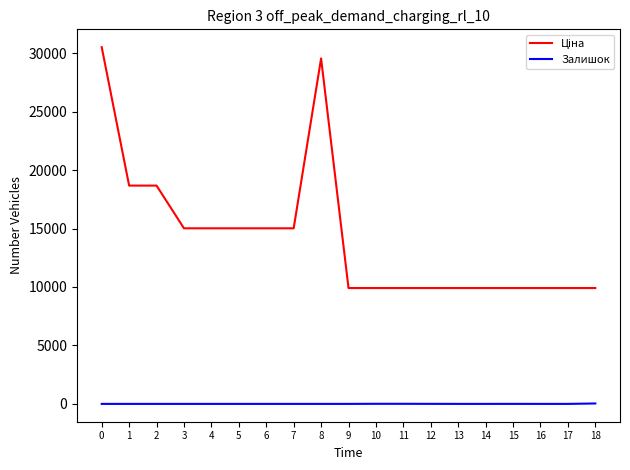

Is it true that Залишок equals 0.0 at 0?

True